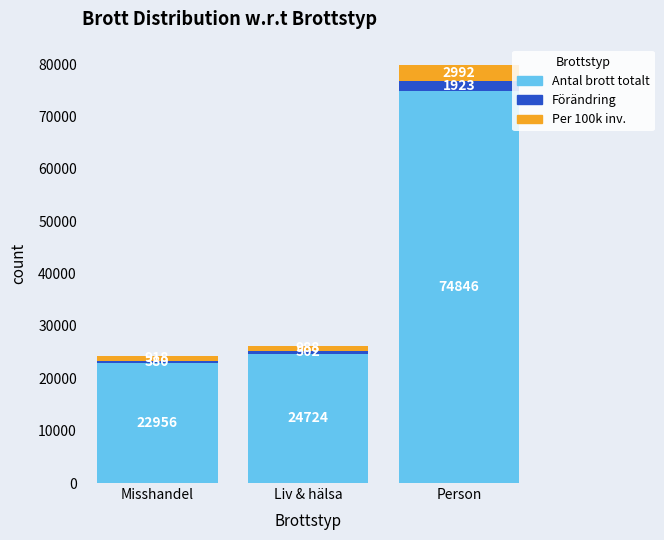

How many data points does each series have?

3